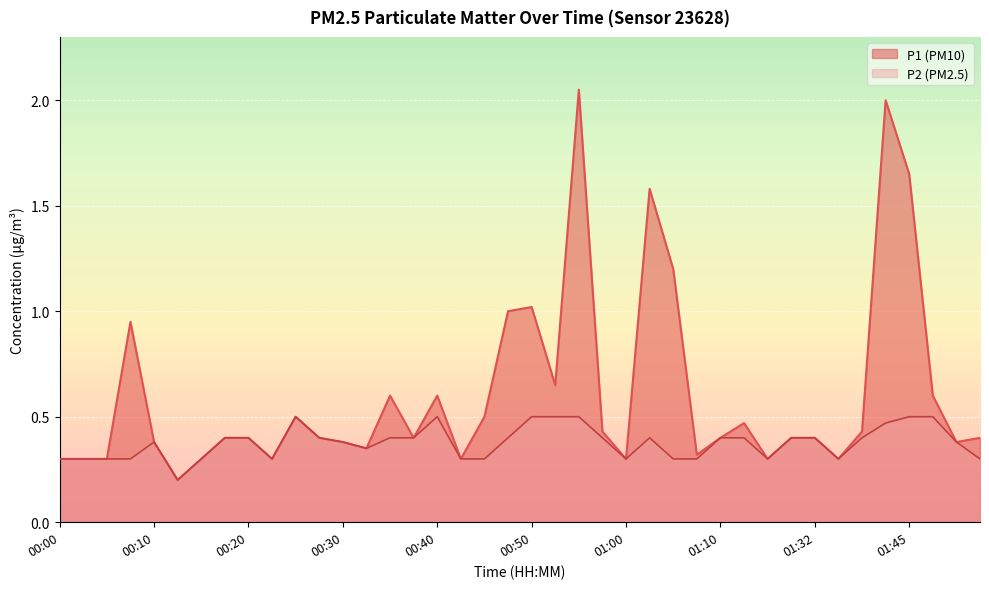

What position from the left is 01:50?

39